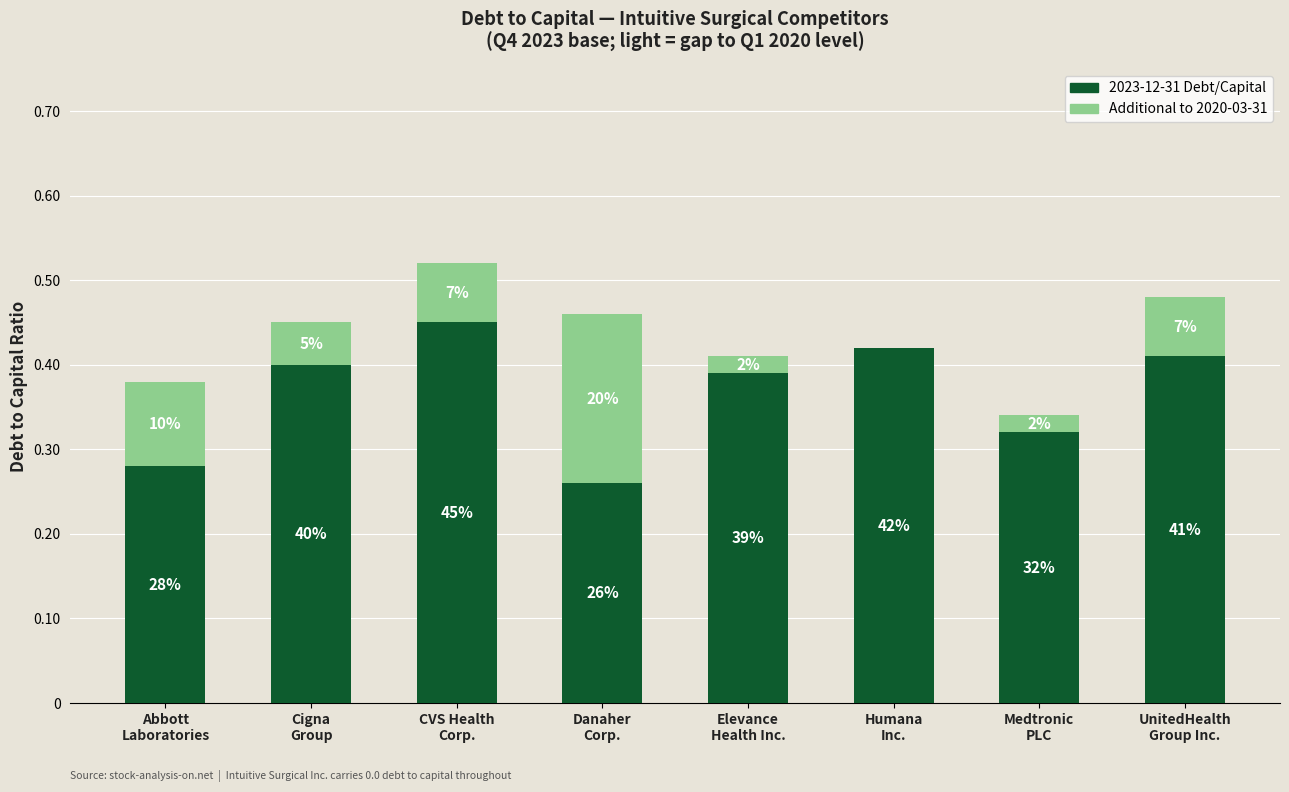

Rank the series by their average value, from highest to lowest.

2023-12-31 Debt/Capital, Additional to 2020-03-31